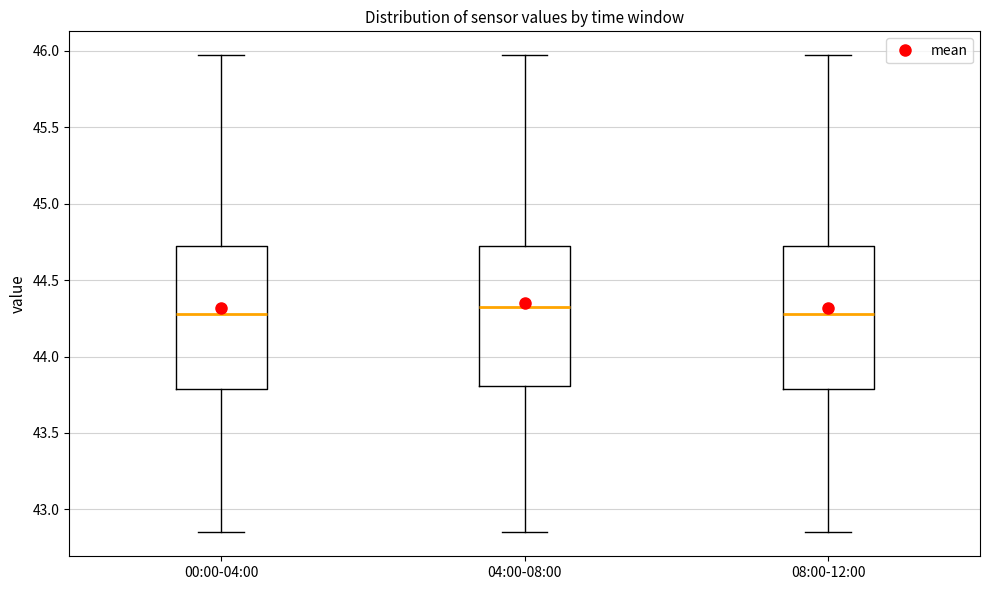

Reading left to right, transcribe this box plot: for each box, give where its median line is, the range the box spans, and where its two whiskers end, as read against the y-axis. The values are not printed on the chart, so give them approximately, as read against the axis.

00:00-04:00: median 44.30, box 43.80 to 44.70, whiskers 42.85 to 45.95
04:00-08:00: median 44.35, box 43.80 to 44.70, whiskers 42.85 to 45.95
08:00-12:00: median 44.30, box 43.80 to 44.70, whiskers 42.85 to 45.95